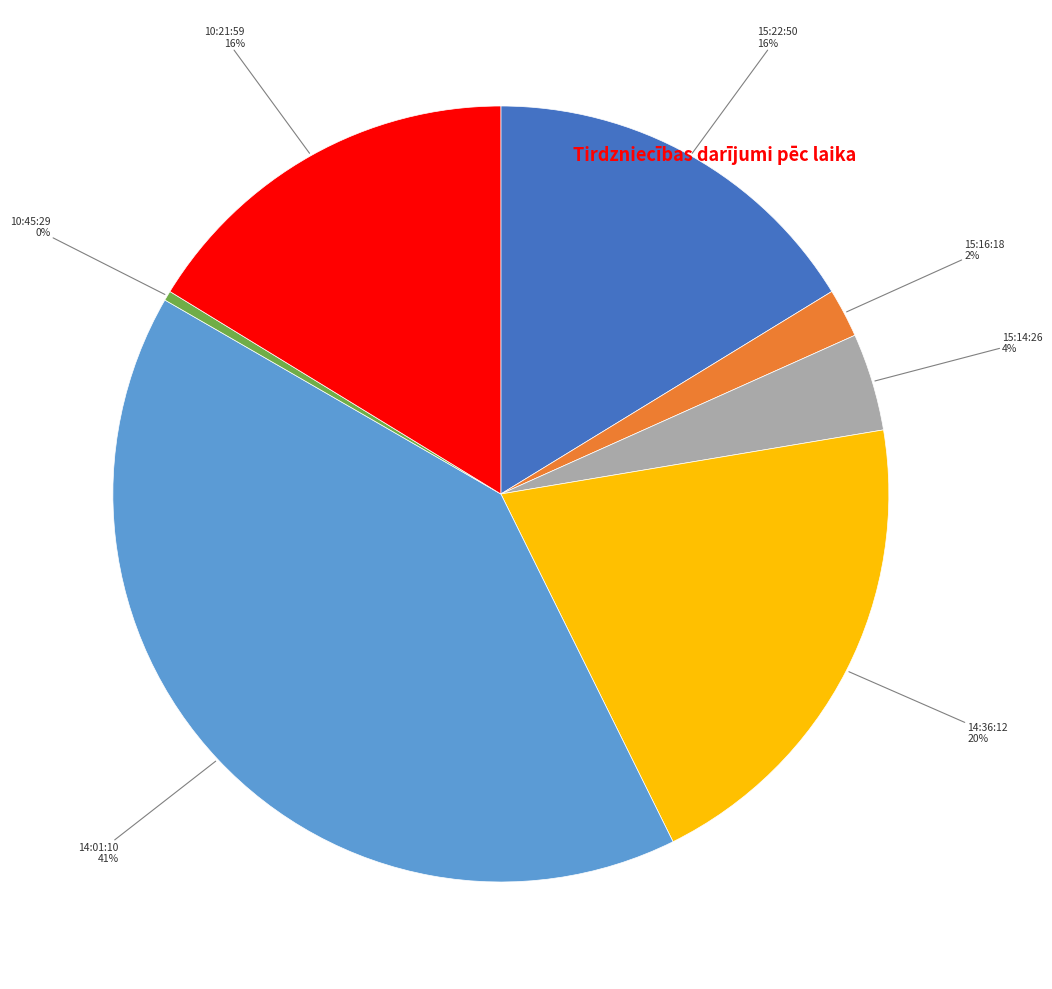

To the nearest percent, what is the average slice percentage?

14%